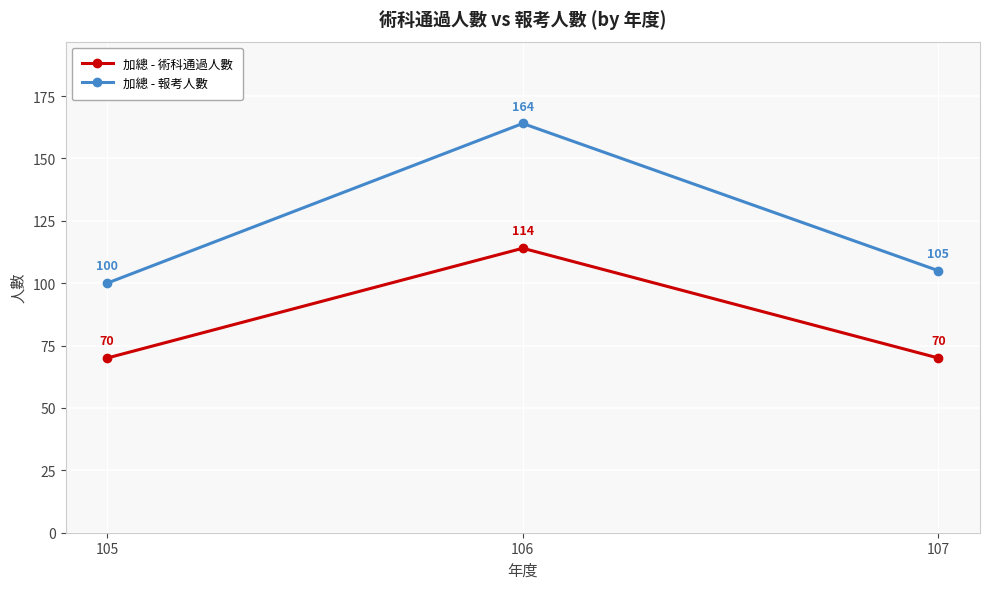

How many distinct data groups are displayed?

2